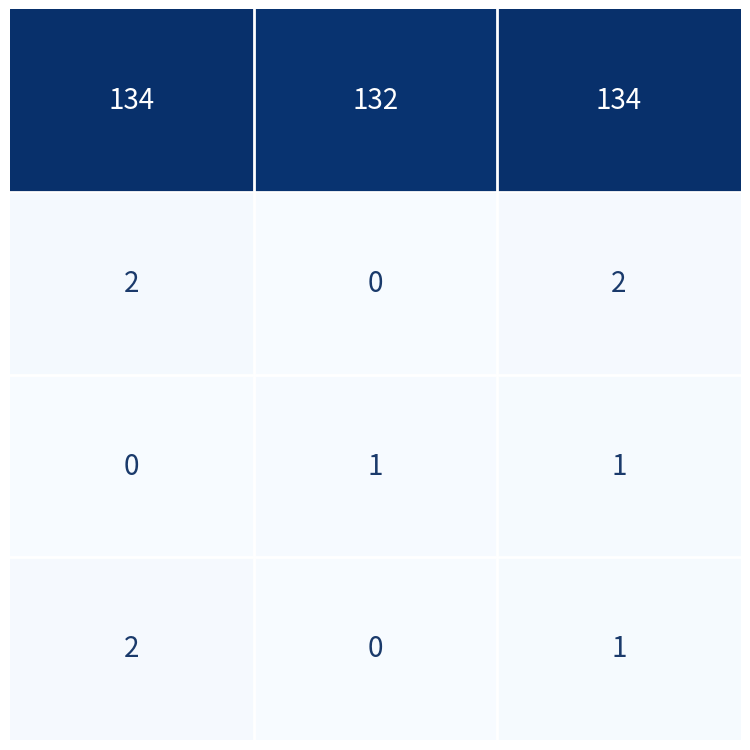

What is the maximum value shown in the chart?

134